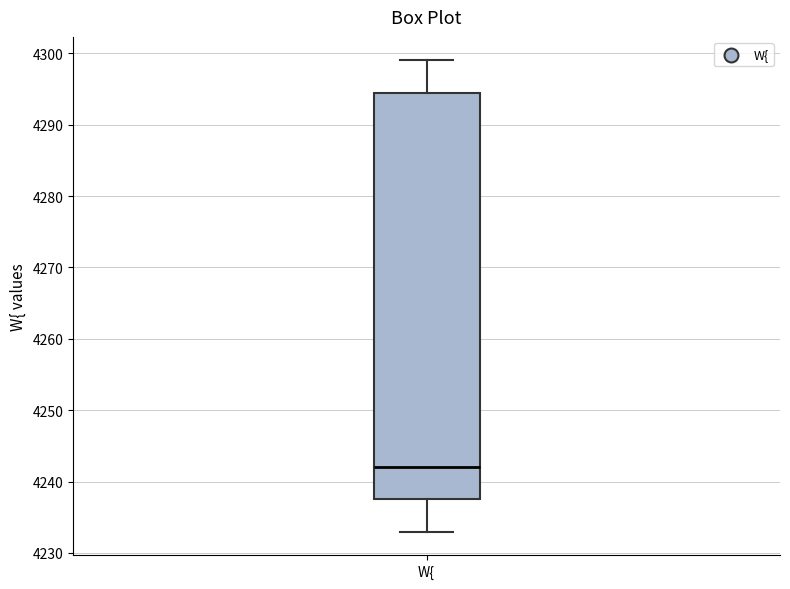

Read this box plot against the y-axis: the position of the median line, the range covered by the box, and the ends of both whiskers. The values are not printed on the chart, so give them approximately, as read against the axis.

median 4242, box 4238 to 4295, whiskers 4233 to 4299